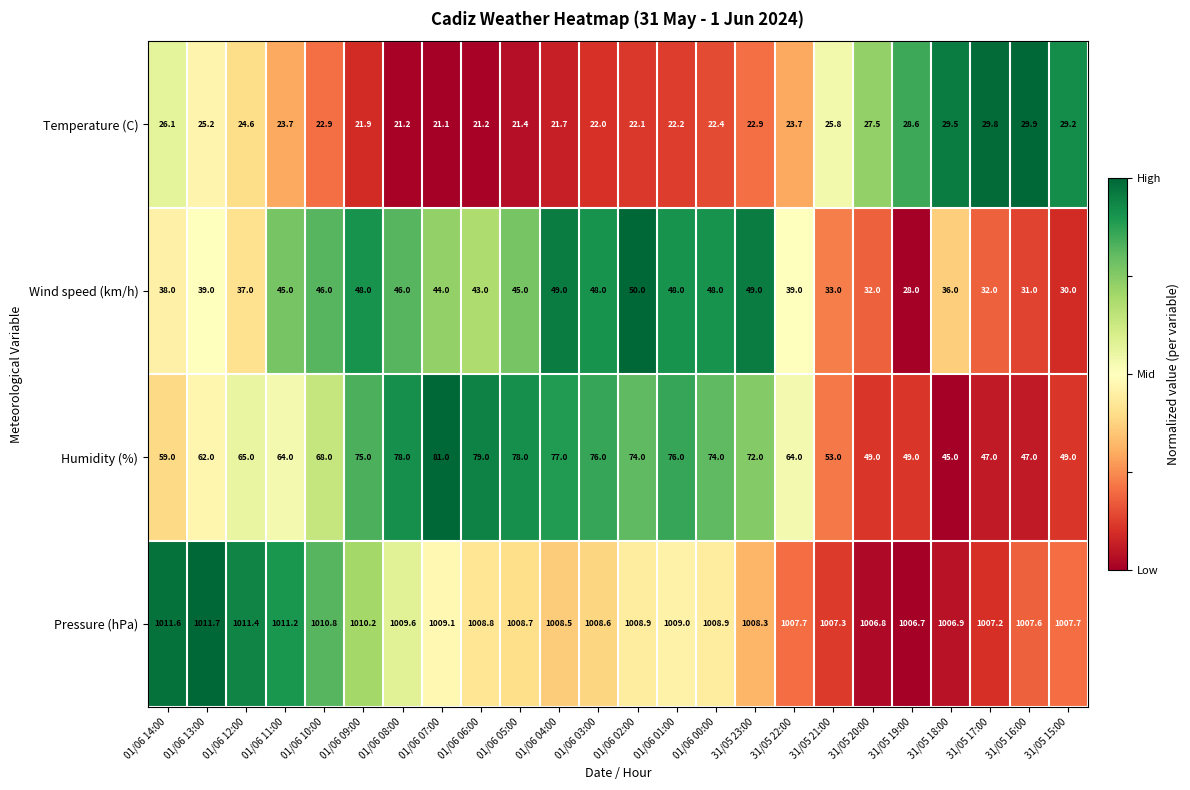

What is the spread (max minus min) of values at 01/06 09:00?

988.3